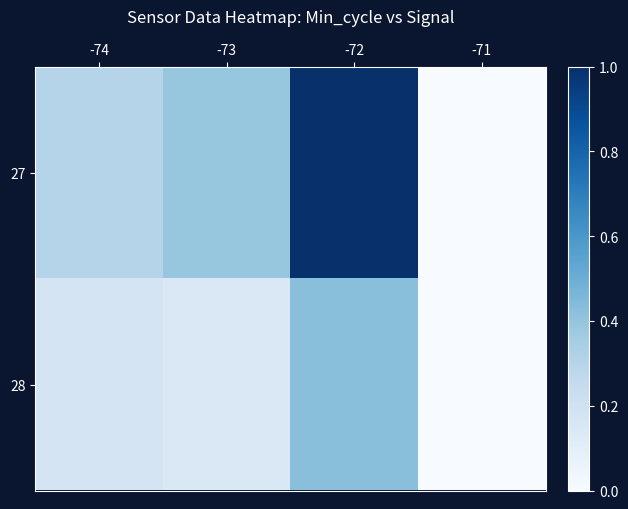

Which series has the widest spread of values?

27